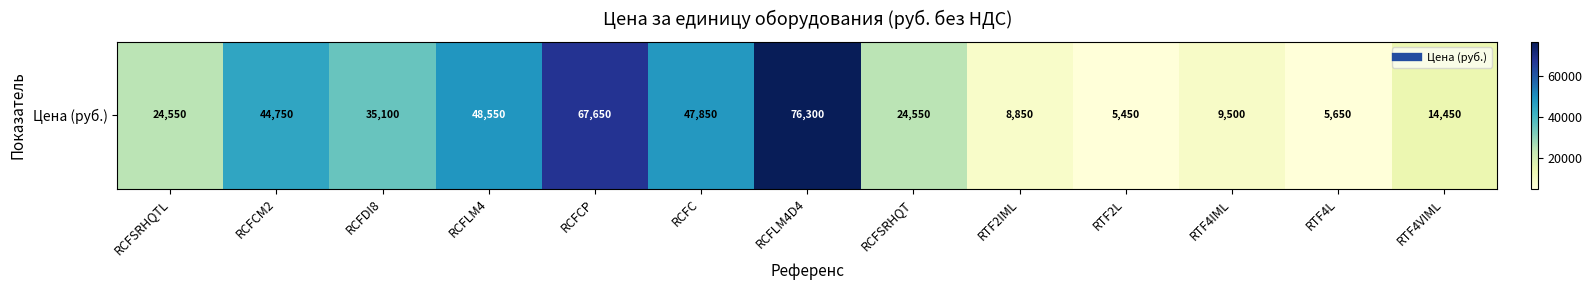

Which has a higher value, RCFC or RCFCP?

RCFCP